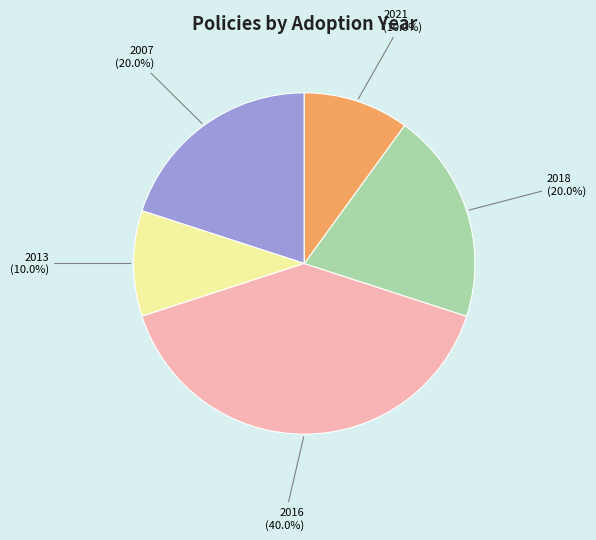

How much of the chart is everything except 2013?

90.0%